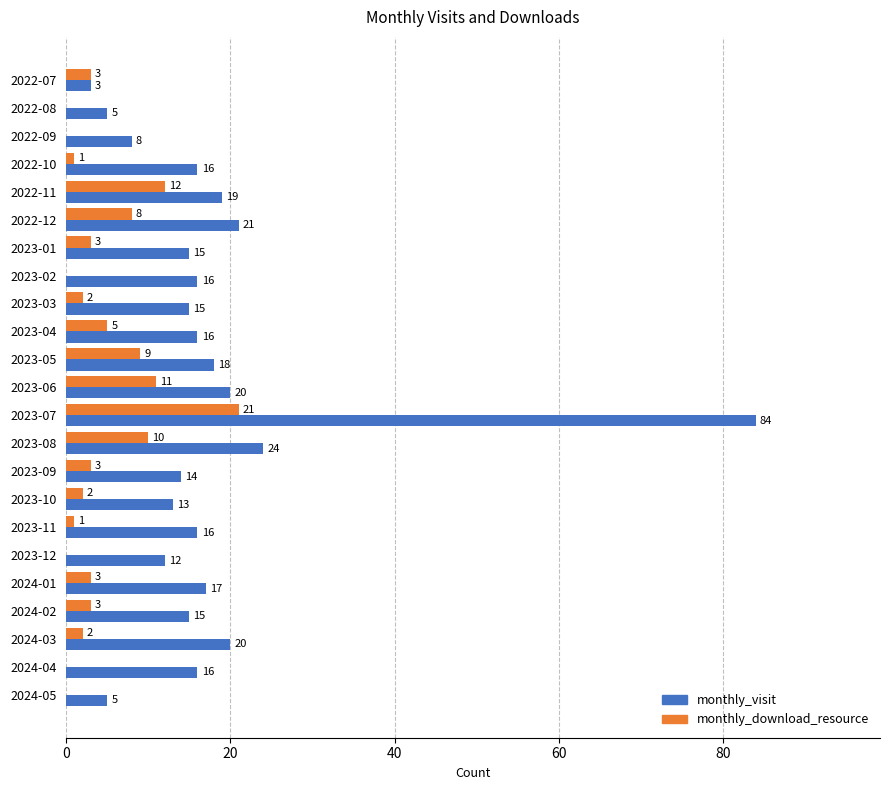

How many series are shown in this chart?

2